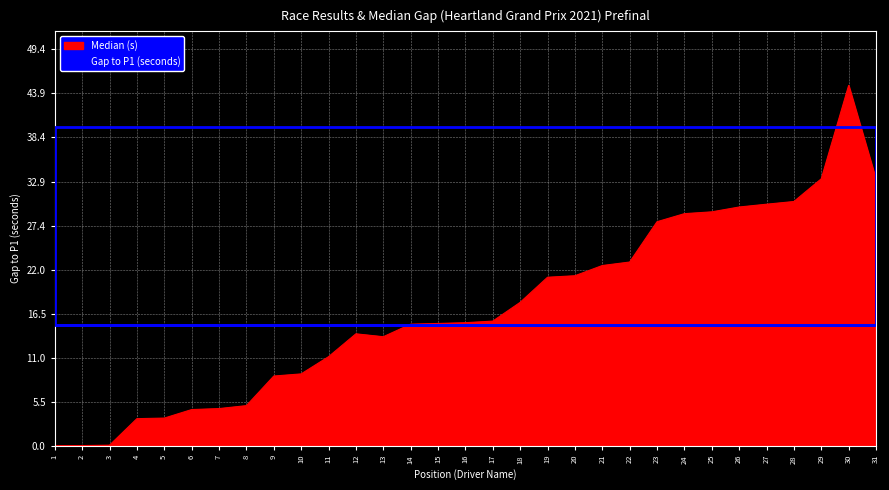

True or false: the data shows 29.8 at 26.

True